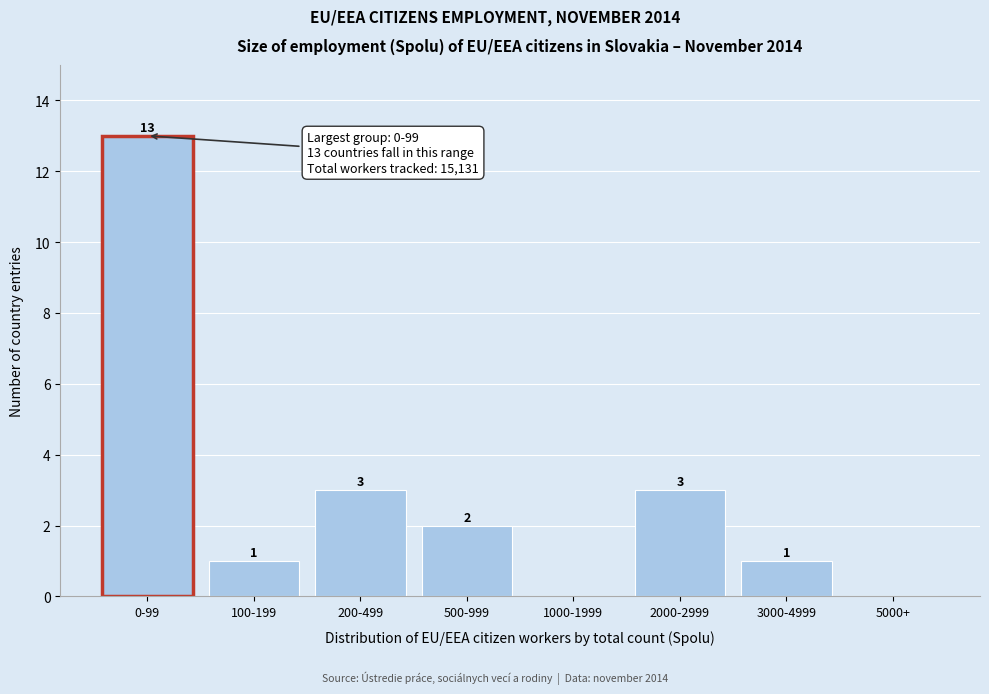

Reading left to right, what are all the values shown in this chart?

0-99=13	100-199=1	200-499=3	500-999=2	1000-1999=0	2000-2999=3	3000-4999=1	5000+=0